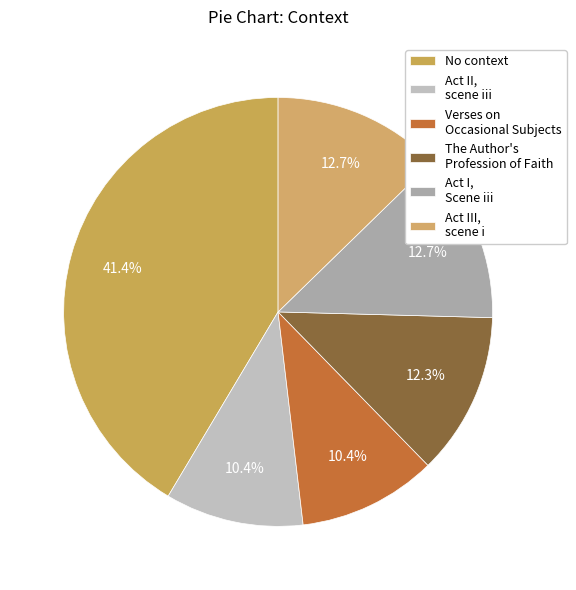

Do Act II, scene iii and Act III, scene i together represent more than half of the pie?

No